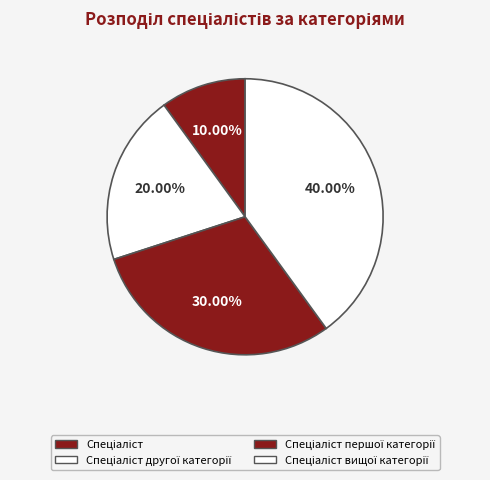

To the nearest percent, what is the average slice percentage?

25%